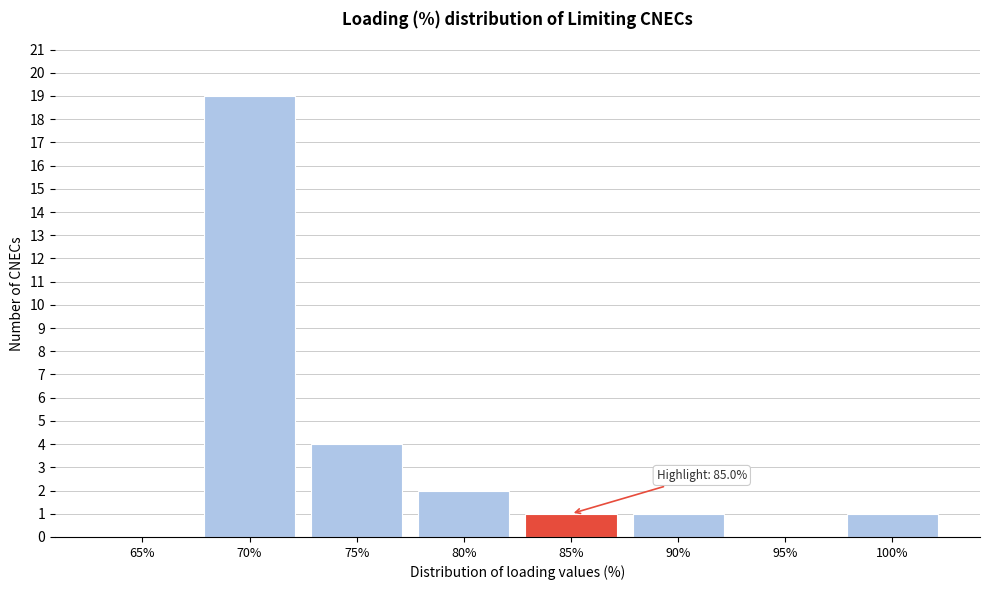

Reading right to left, list all the values displayed in this chart.

100%=1	95%=0	90%=1	85%=1	80%=2	75%=4	70%=19	65%=0